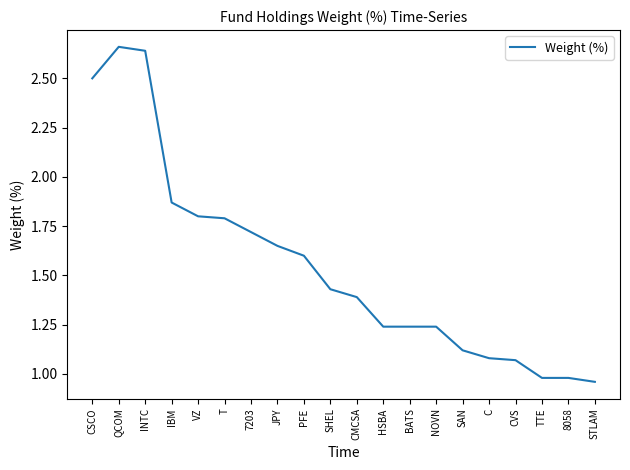

True or false: the data shows 1.6 at JPY.

True